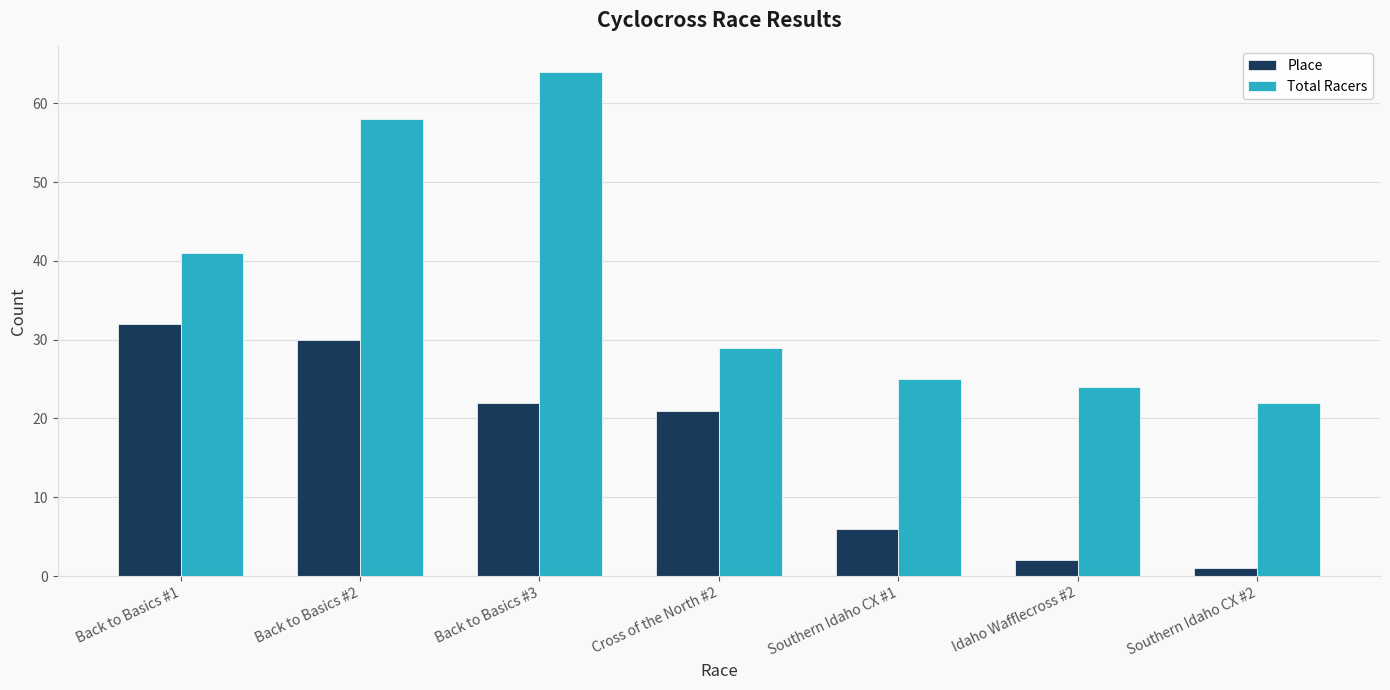

What is the label of the 4th bar from the left?

Cross of the North #2